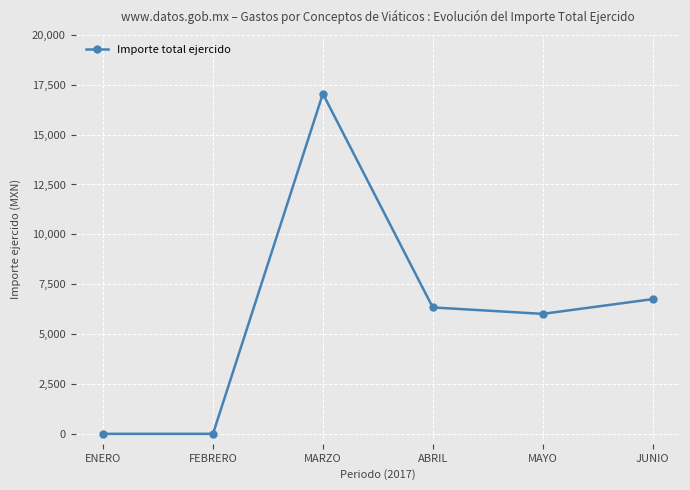

At which category does the data reach its first local peak?

MARZO